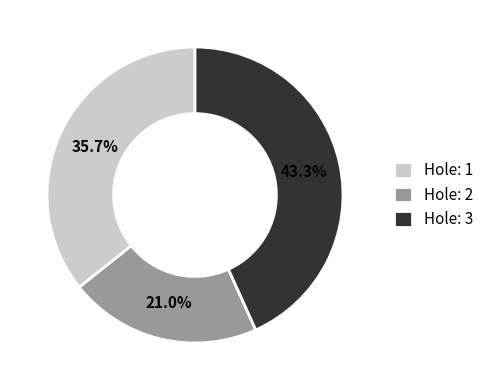

Does Hole: 1 represent more than half of the total?

No